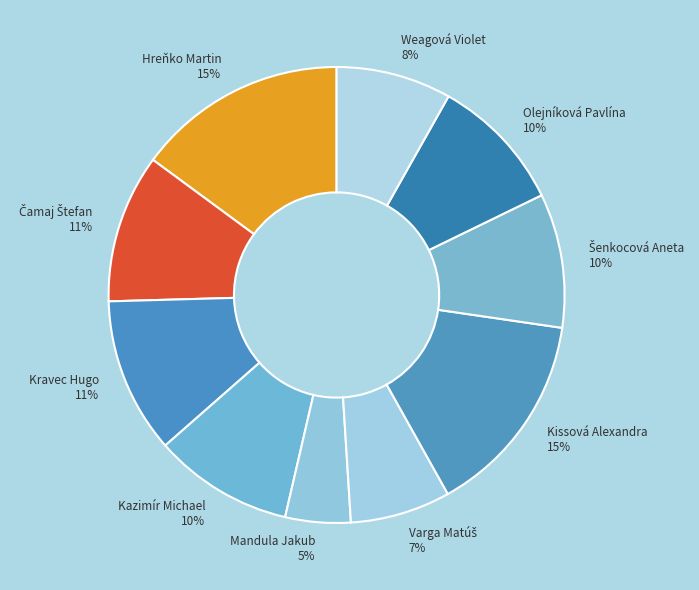

Approximately how many times larger is the value at Kravec Hugo 11% compared to Hreňko Martin 15%?

0.7